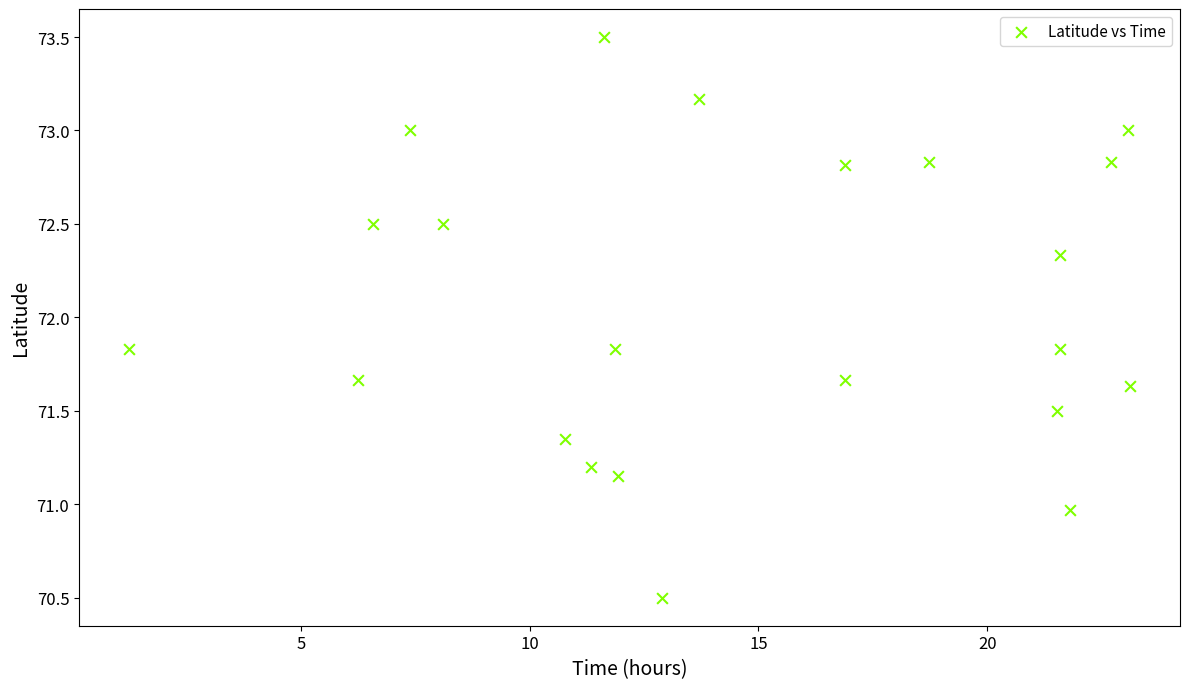

What is the range of X values (max minus min)?

21.9